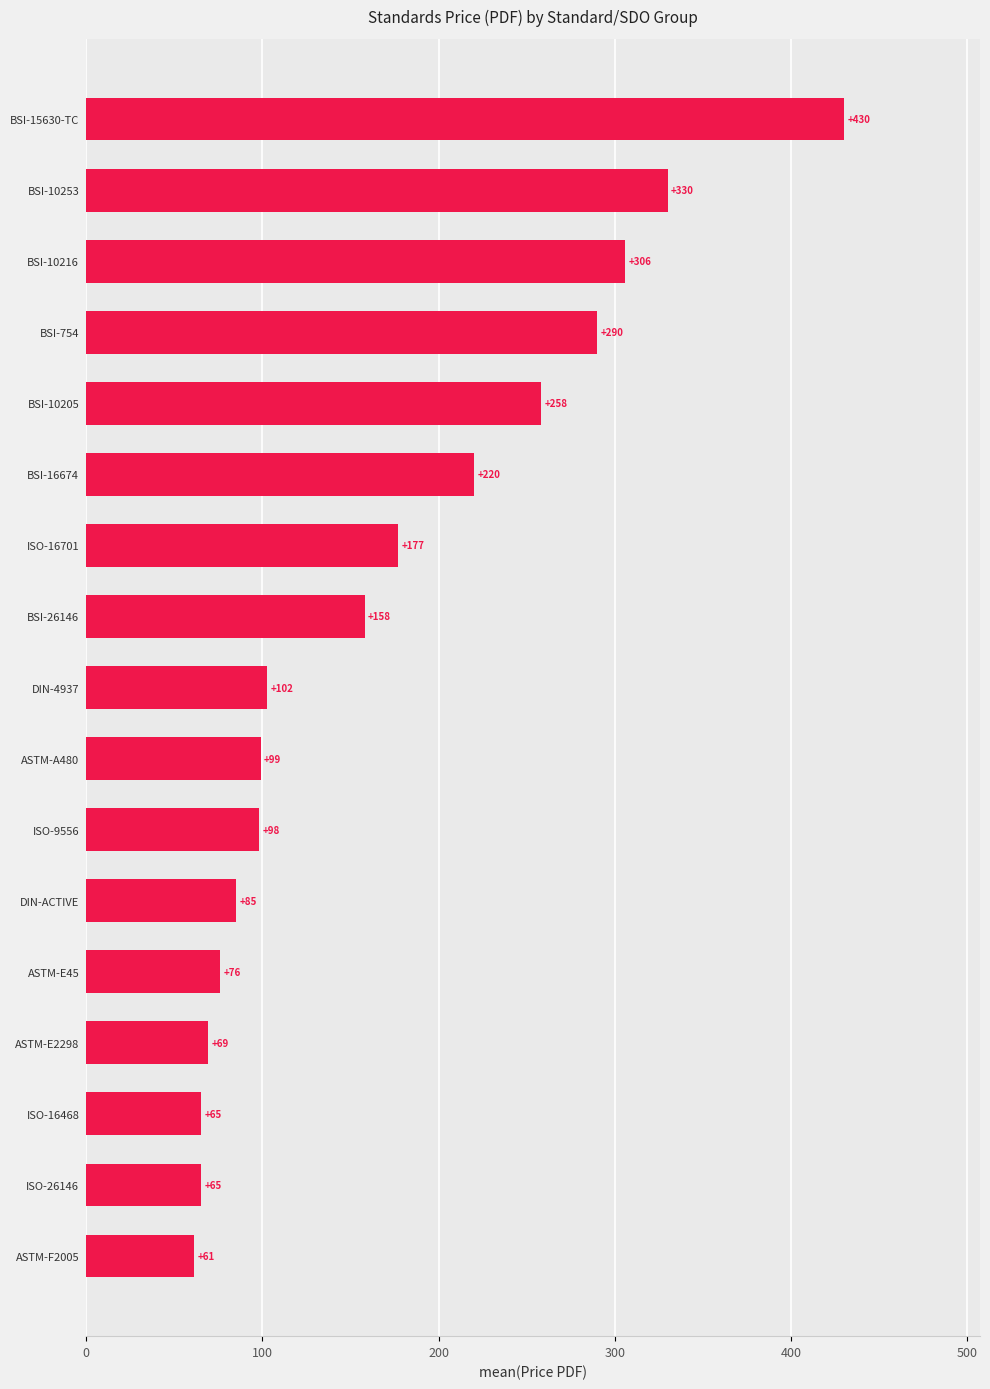

Approximately how many times larger is the value at BSI-10253 compared to BSI-15630-TC?

0.8